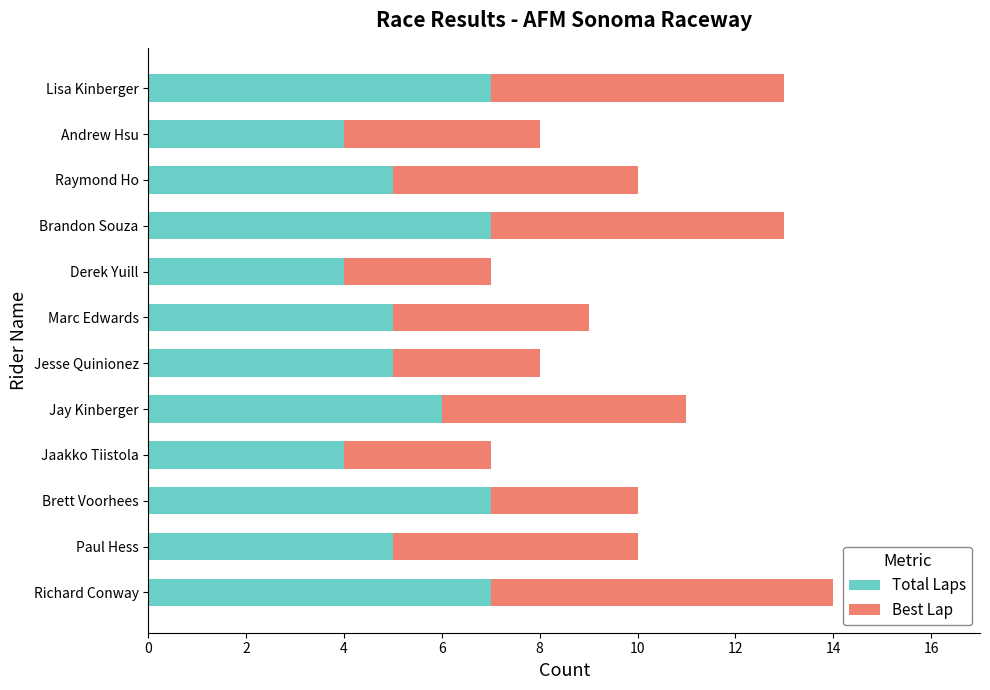

True or false: Total Laps has a value of 4 at Andrew Hsu.

True